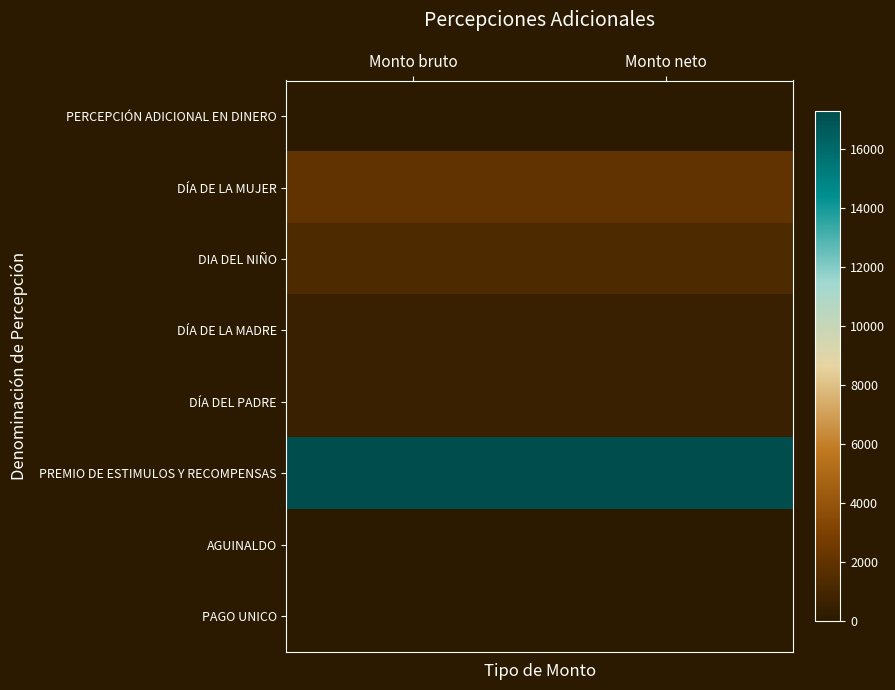

How many distinct data groups are displayed?

8